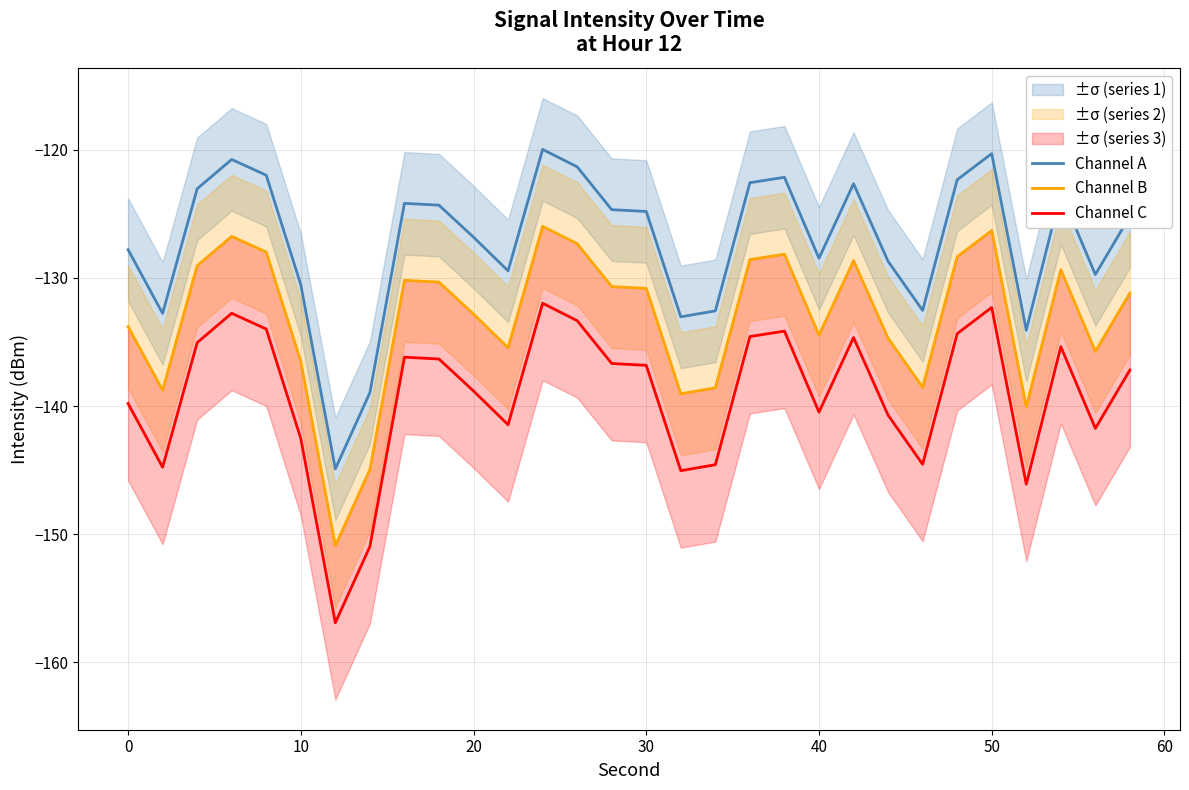

Which series has the largest range (max minus min)?

Channel A